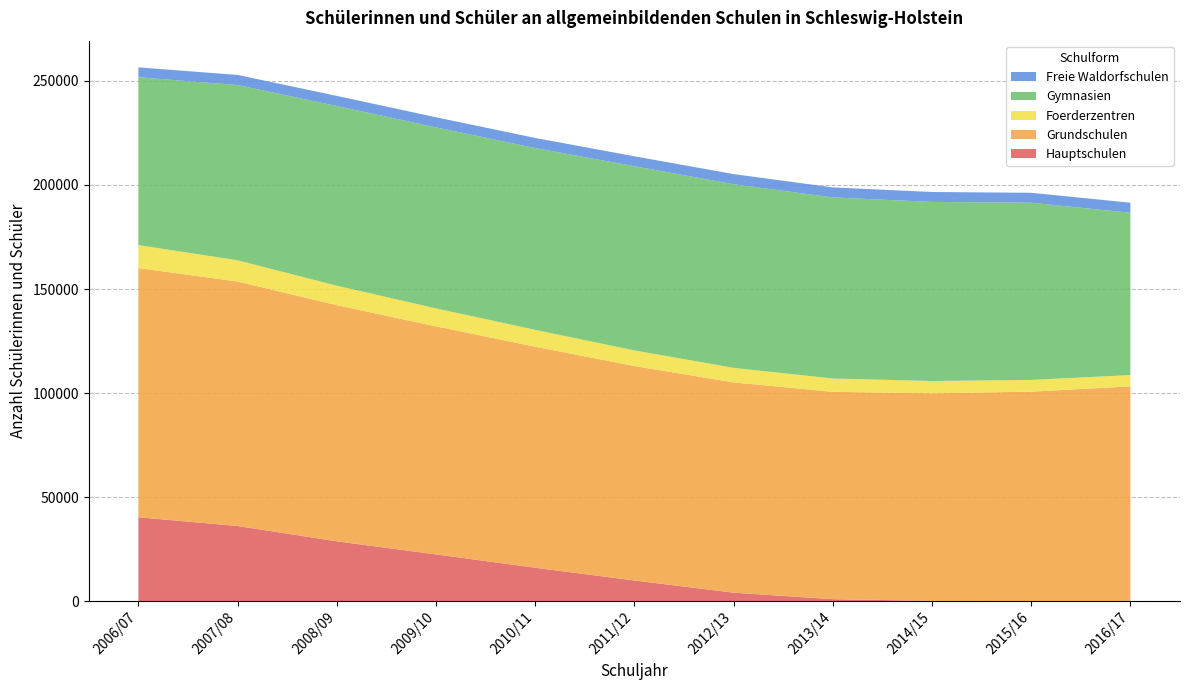

Reading left to right, what are all the values shown in this chart?

Hauptschulen: 2006/07=40273	2007/08=36089	2008/09=28718	2009/10=22437	2010/11=16022	2011/12=9879	2012/13=4031	2013/14=913	2014/15=92	2015/16=0	2016/17=0
Grundschulen: 2006/07=119782	2007/08=117516	2008/09=113516	2009/10=109614	2010/11=106258	2011/12=103087	2012/13=101085	2013/14=99668	2014/15=99747	2015/16=100656	2016/17=103199
Foerderzentren: 2006/07=11053	2007/08=10209	2008/09=9356	2009/10=8636	2010/11=8079	2011/12=7522	2012/13=6981	2013/14=6395	2014/15=5932	2015/16=5640	2016/17=5443
Gymnasien: 2006/07=80679	2007/08=84228	2008/09=86381	2009/10=87000	2010/11=87397	2011/12=88528	2012/13=88275	2013/14=87055	2014/15=86095	2015/16=85174	2016/17=78004
Freie Waldorfschulen: 2006/07=4762	2007/08=4863	2008/09=4859	2009/10=4873	2010/11=4858	2011/12=4781	2012/13=4872	2013/14=4807	2014/15=4772	2015/16=4782	2016/17=4828